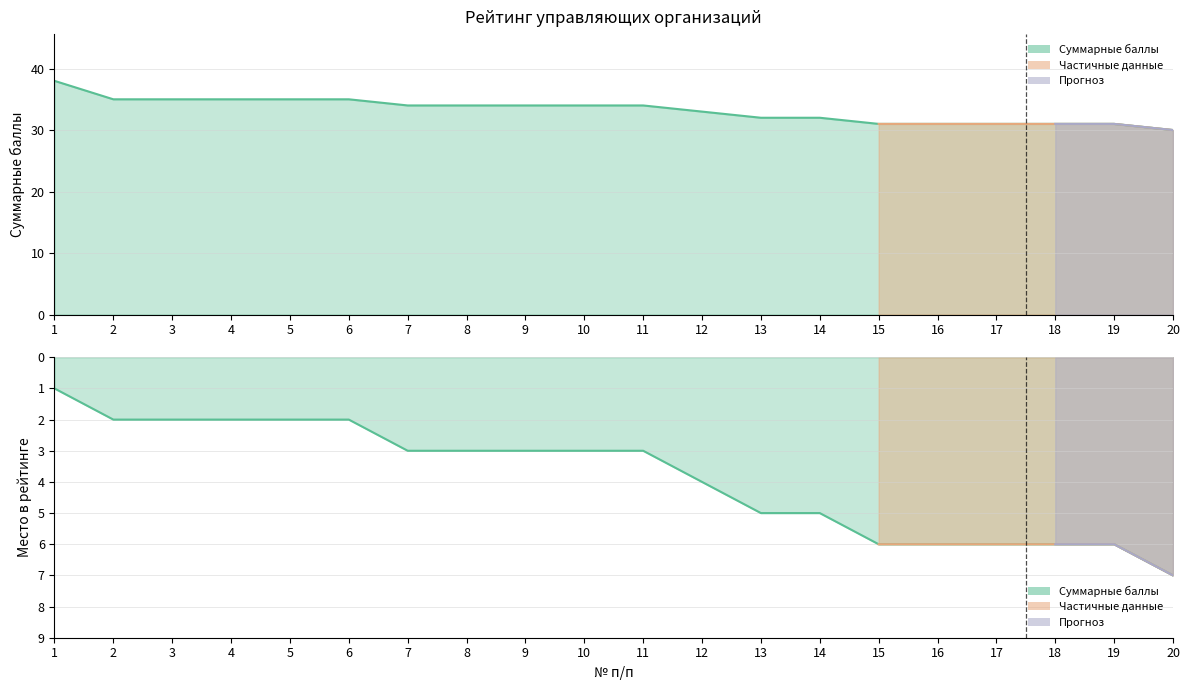

True or false: МЕСТО В РЕЙТИНГЕ has more than 2 interior local peaks.

False